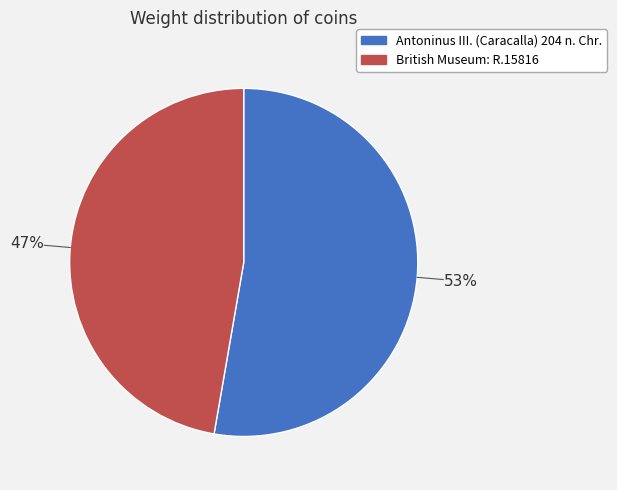

To the nearest percent, what percentage of the pie is British Museum: R.15816?

47%